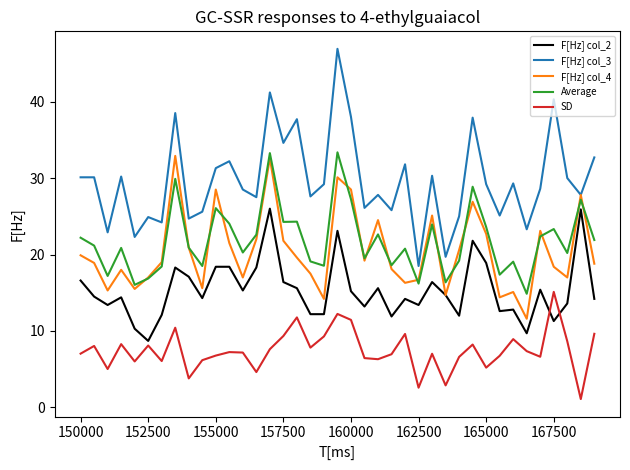

What is the difference between the second highest and minimum values in the F[Hz] col_3 series?

22.7